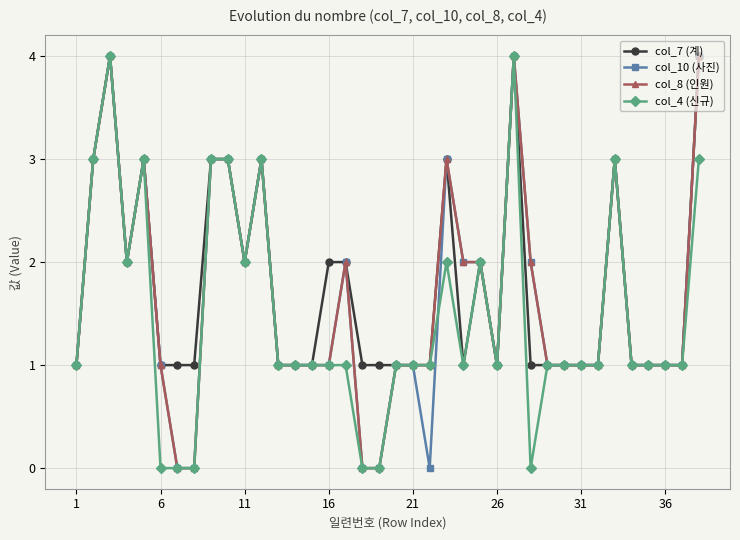

True or false: col_10 (사진) has more than 1 interior local peaks.

True